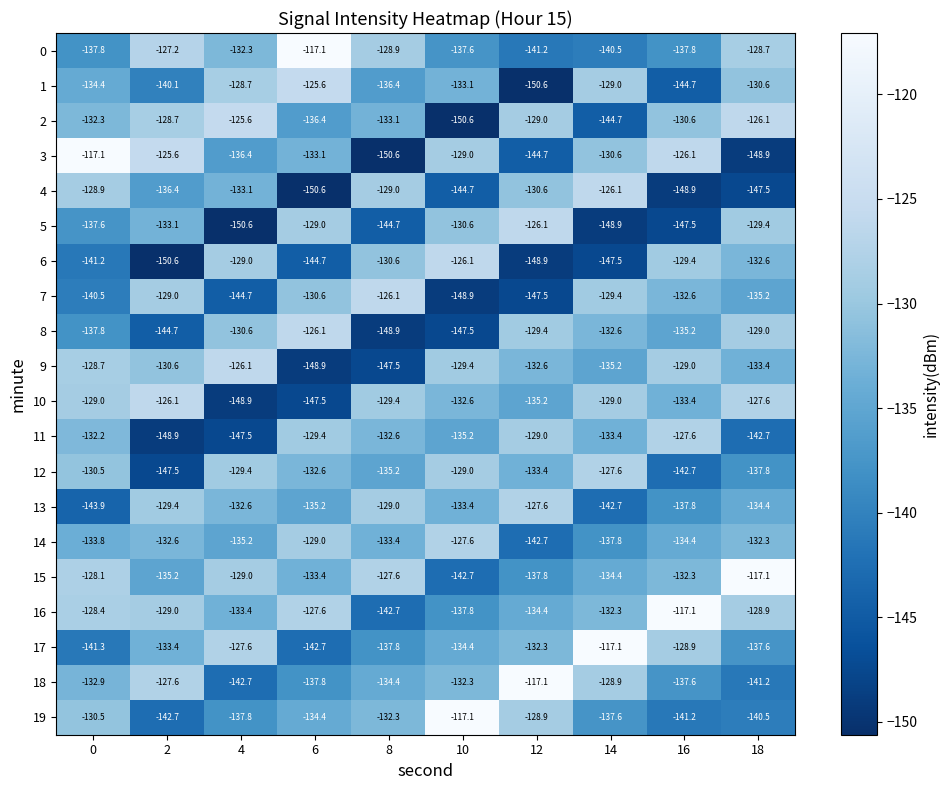

What is the spread (max minus min) of values at 8?

24.5